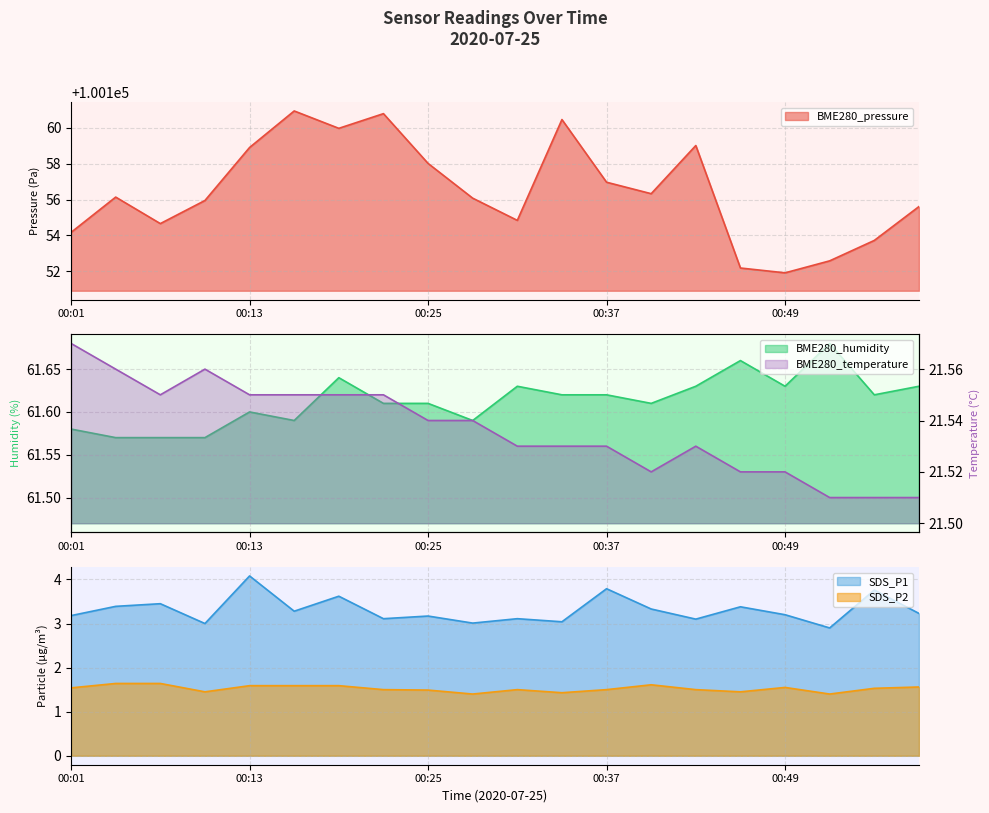

Is the value of BME280_temperature at 00:43 greater than the value of SDS_P2 at 00:28?

Yes